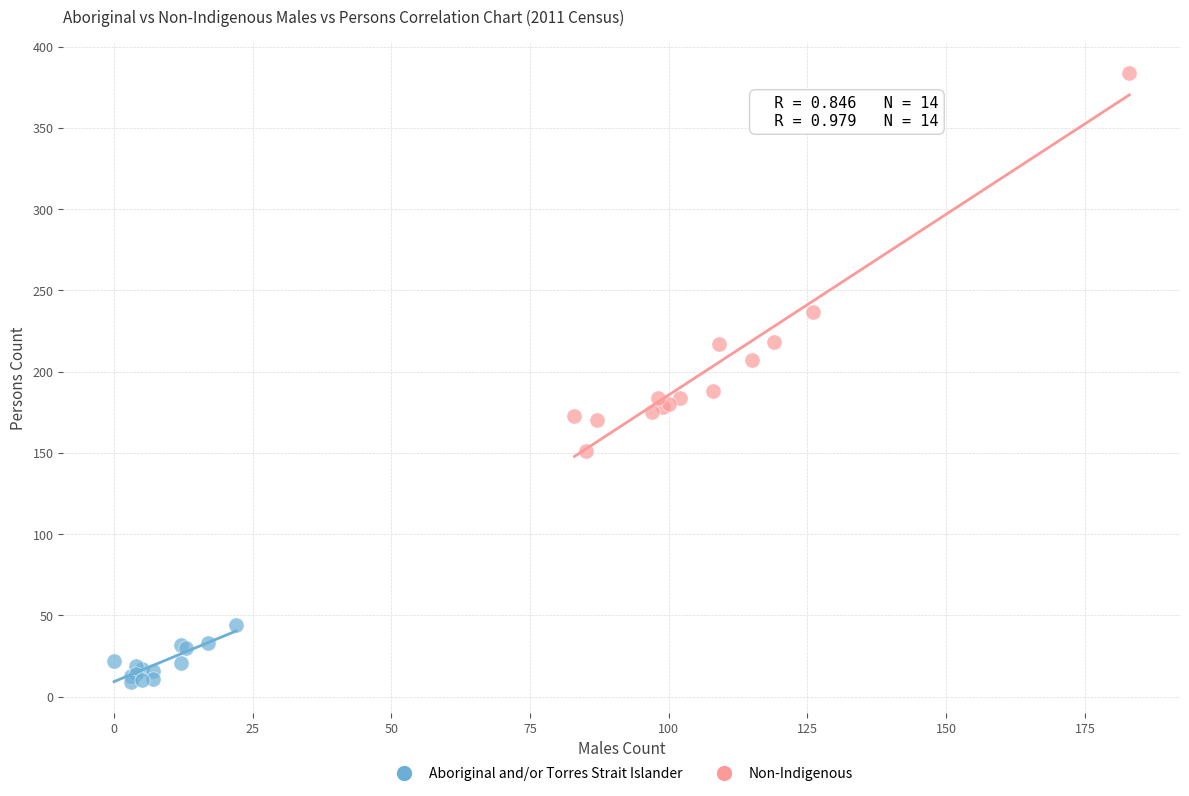

Which series has the widest spread of Y values?

Non-Indigenous